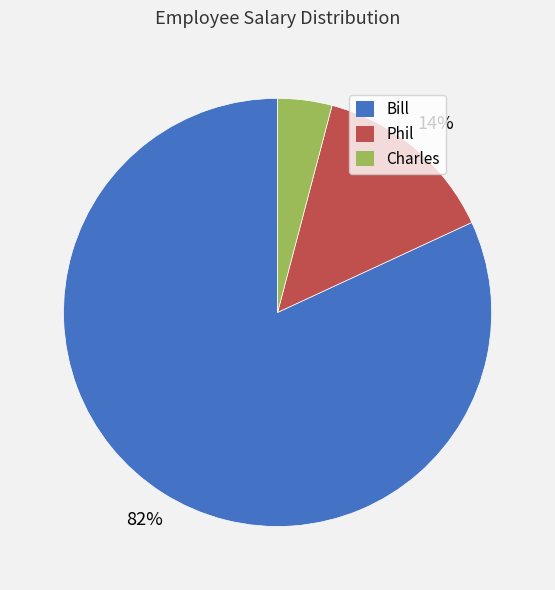

The Charles slice represents 4% of the pie. True or false?

True